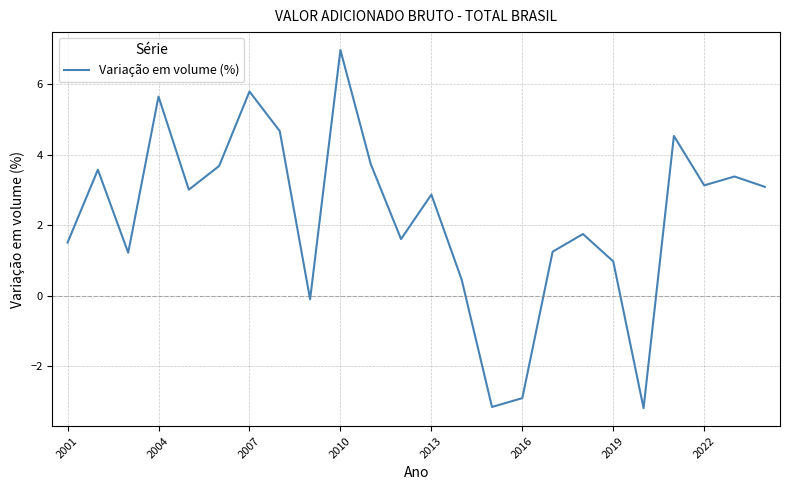

What is the minimum value shown in the chart?

-3.2